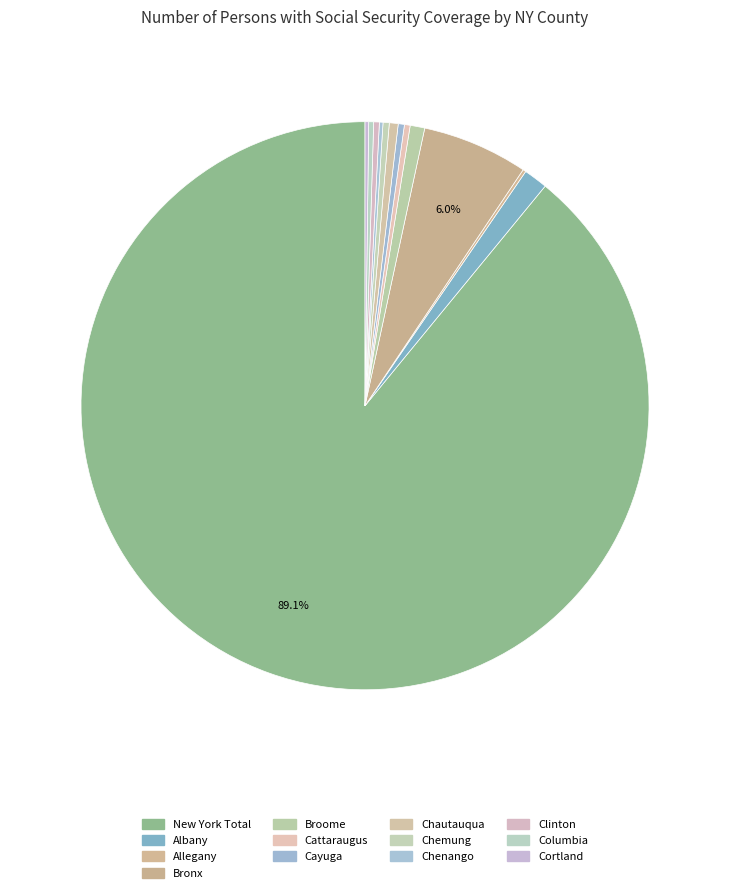

What is the majority slice?

Total